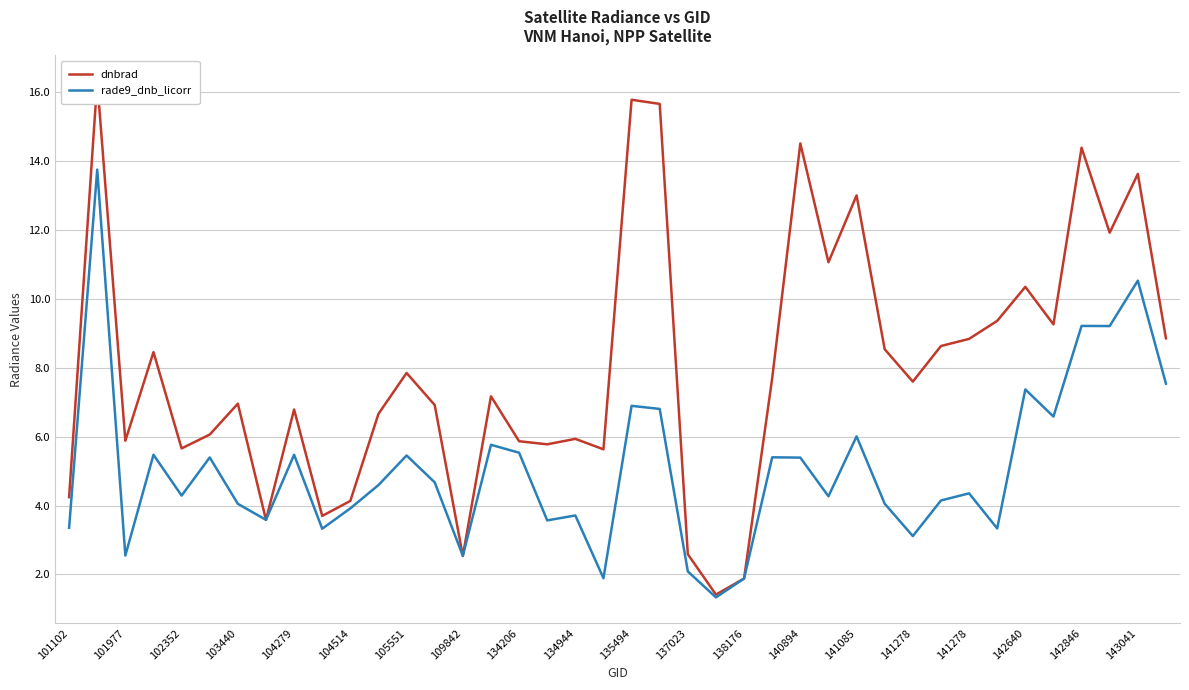

What is the value of the dnbrad point at the 38th from the left?

11.9